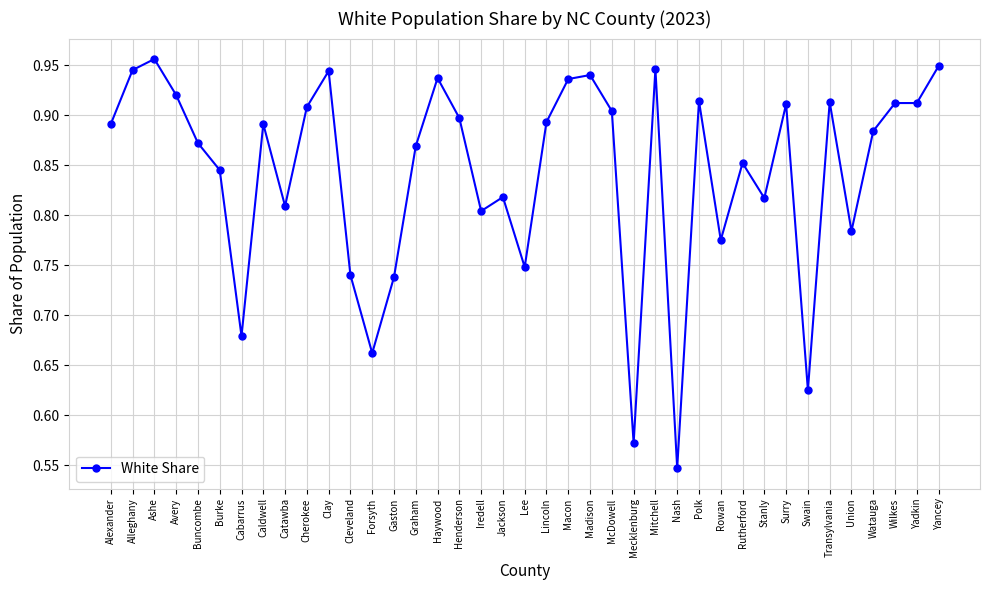

The value at Transylvania is 1.5. True or false?

False